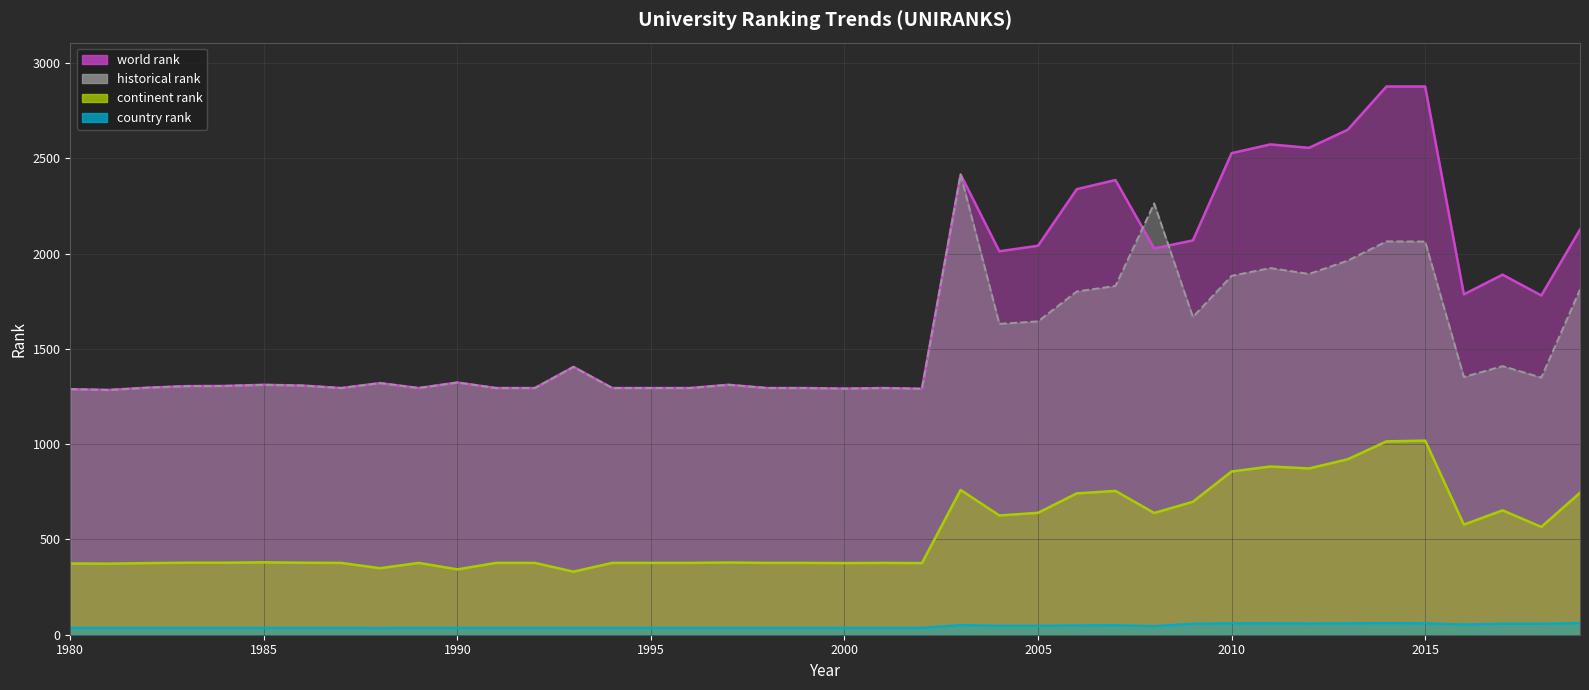

Between 2012 and 2001, which is larger?

2012